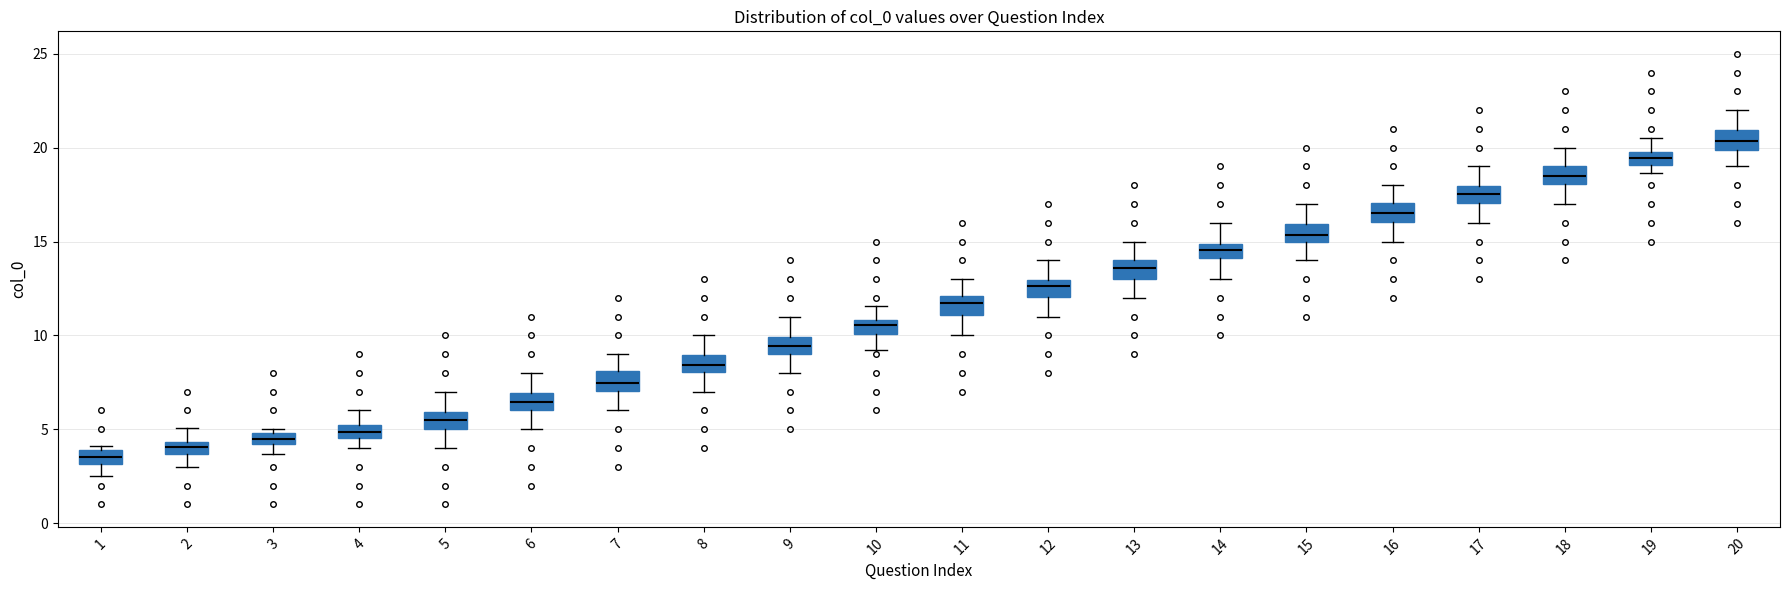

Where is the upper edge of the box at x = 1 on the y-axis? The values are not printed on the chart, so give them approximately, as read against the axis.

4.0